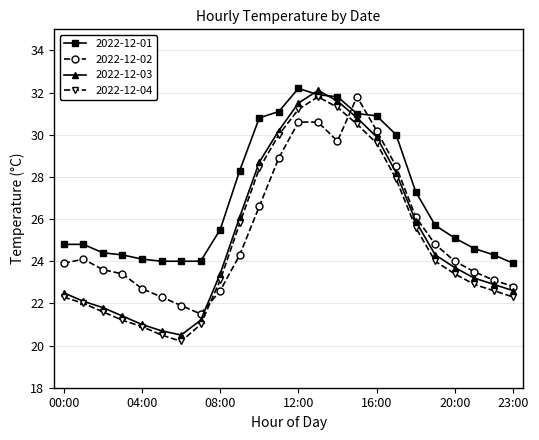

What is the average value of the 2022-12-03 series?

25.3